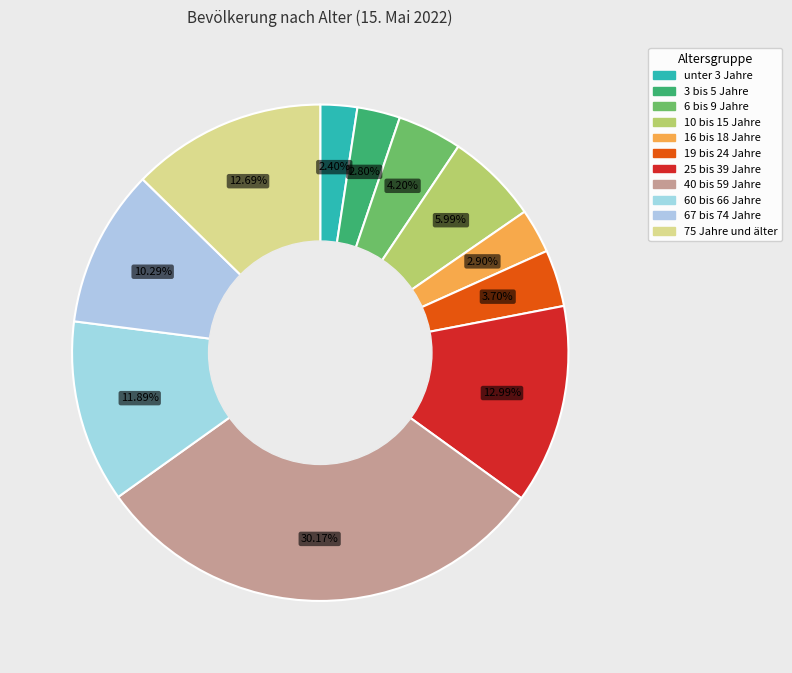

How many slices are in this pie chart?

11